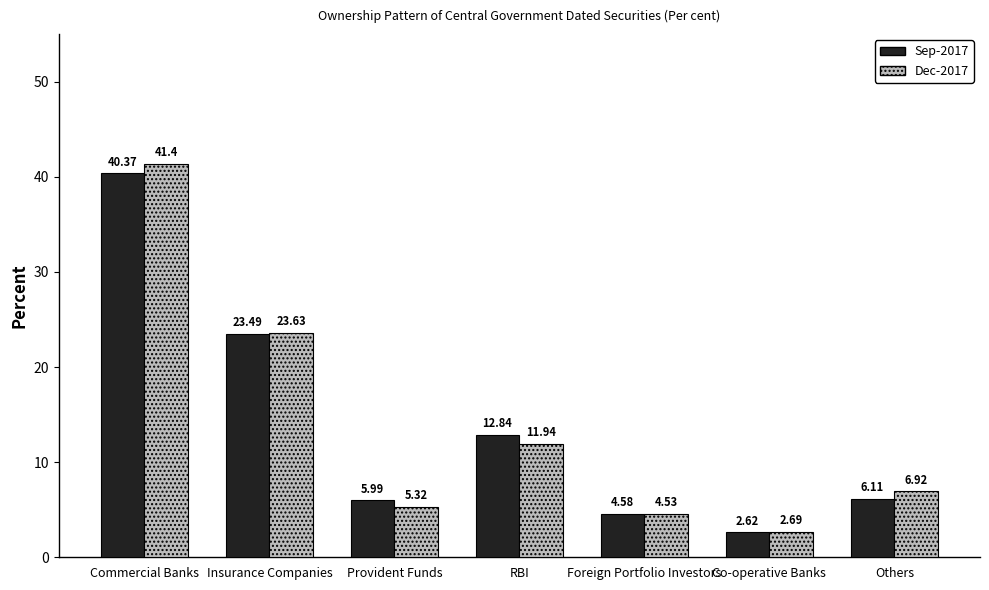

List the series in order of their overall mean, lowest first.

Sep-2017, Dec-2017